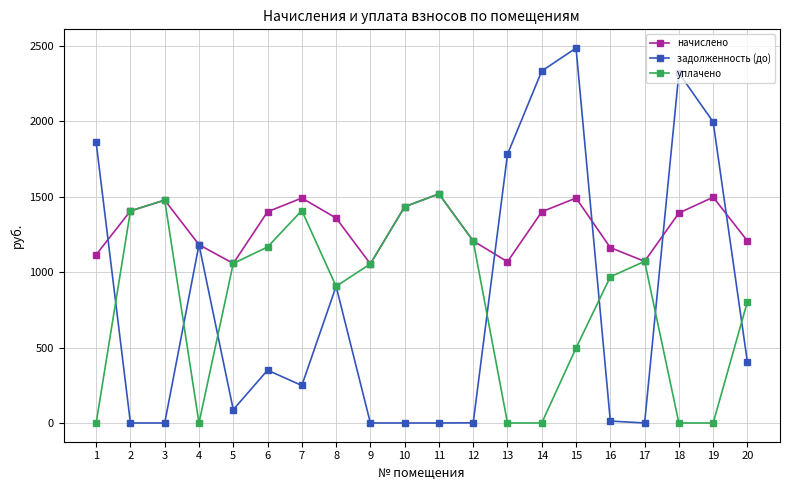

What is the sum of all задолженность (до) values?

15956.5